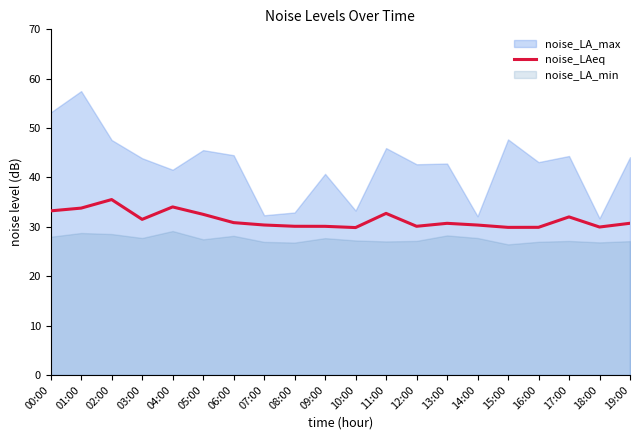

The value of noise_LAeq at 18:00 is 51.8. True or false?

False